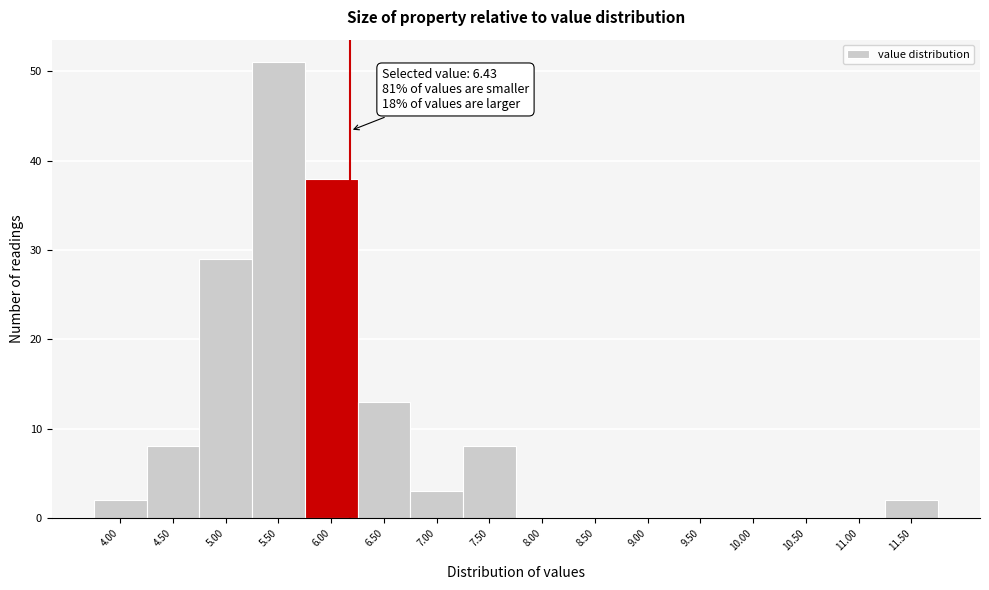

Reading left to right, list all the values displayed in this chart.

4.00=2	4.50=8	5.00=29	5.50=51	6.00=38	6.50=13	7.00=3	7.50=8	8.00=0	8.50=0	9.00=0	9.50=0	10.00=0	10.50=0	11.00=0	11.50=2